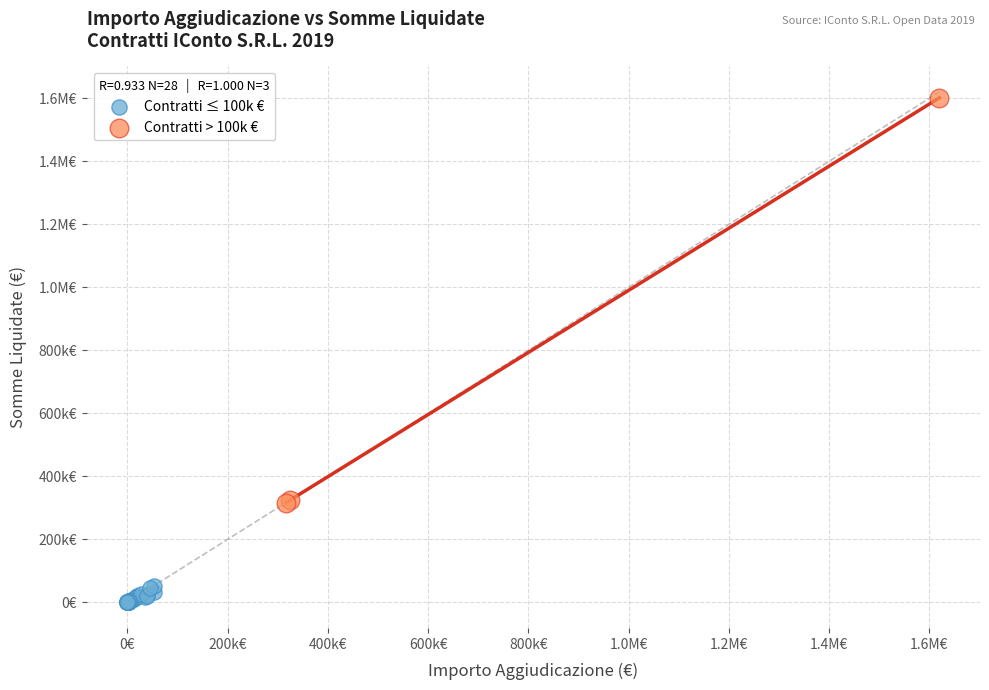

What are all the series names shown in the legend?

Contratti ≤ 100k €, Contratti > 100k €